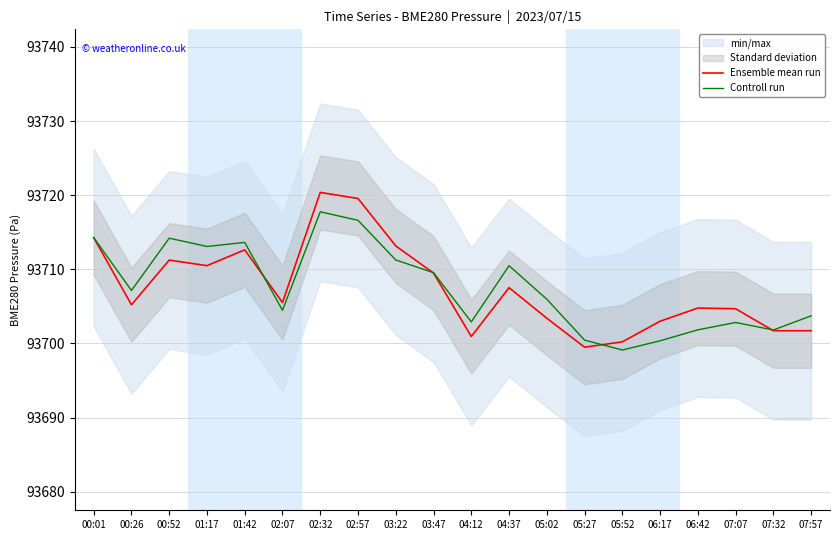

What position from the right is 00:01?

20